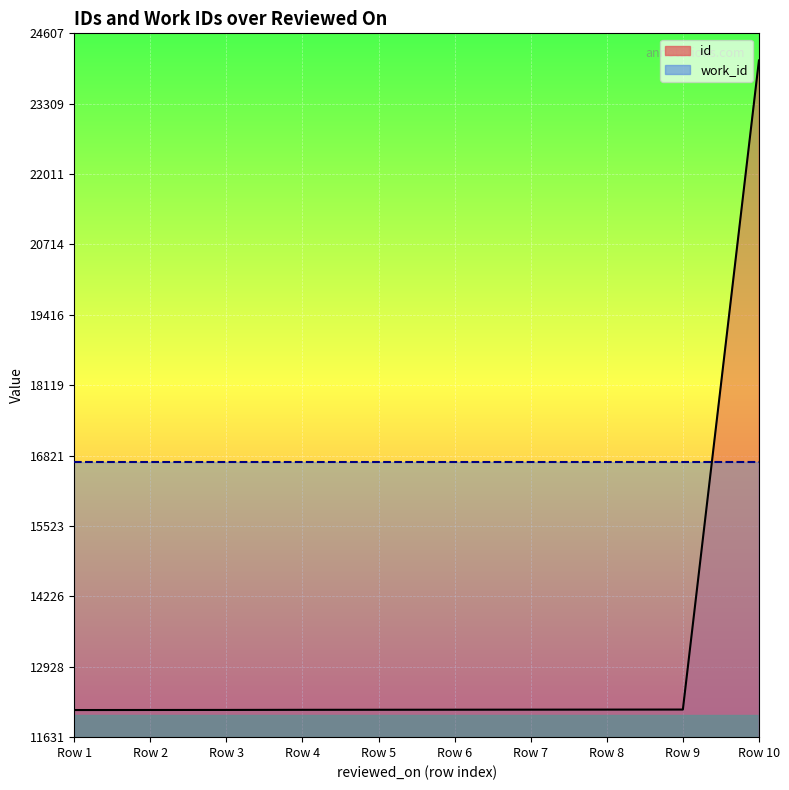

What is the smallest value displayed?

12131